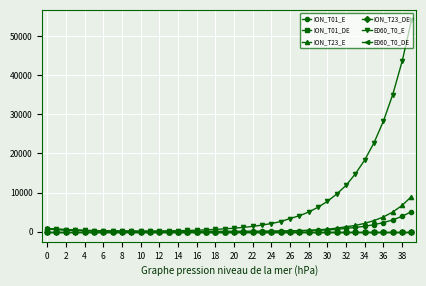

In ION_T01_E, how many points are lower than both neighbors (excluding endpoints)?

1